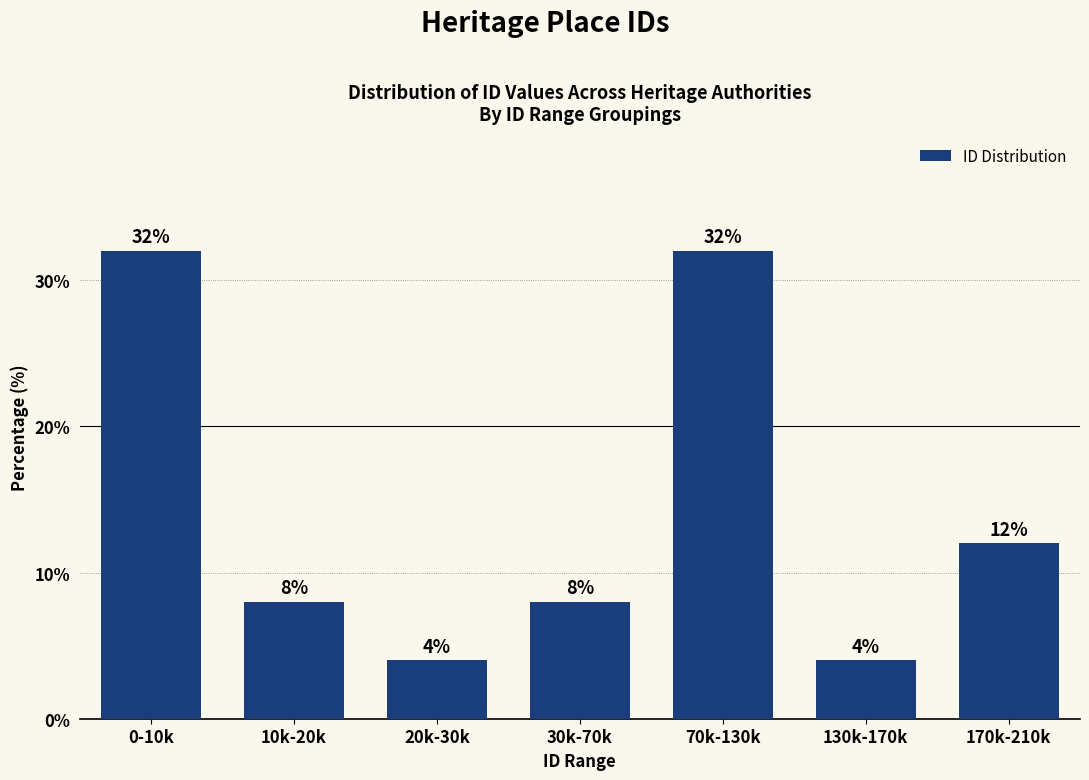

Reading left to right, list all the values displayed in this chart.

0-10k=32	10k-20k=8	20k-30k=4	30k-70k=8	70k-130k=32	130k-170k=4	170k-210k=12